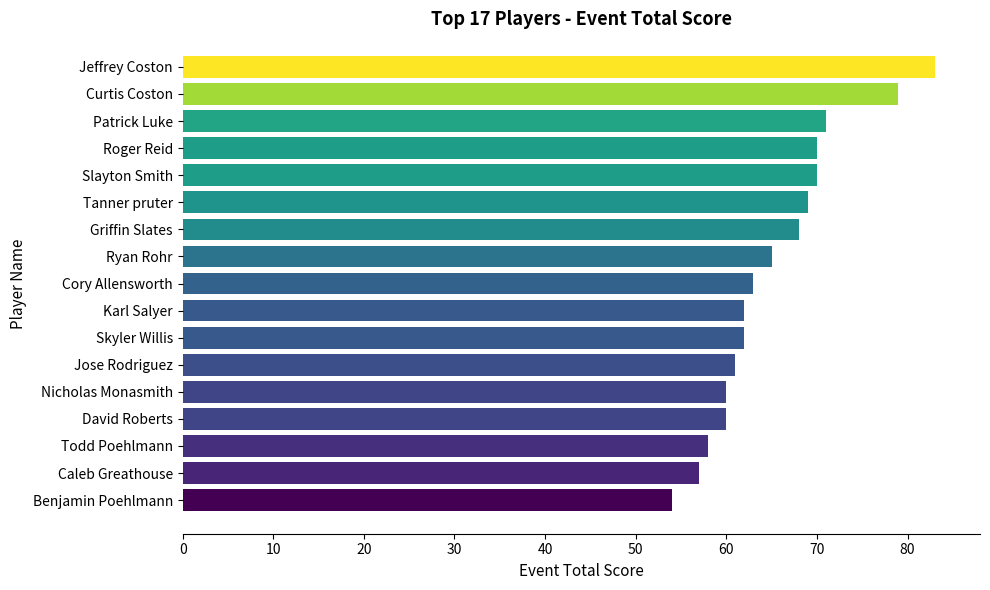

What is the change in value from Karl Salyer to Todd Poehlmann?

-4